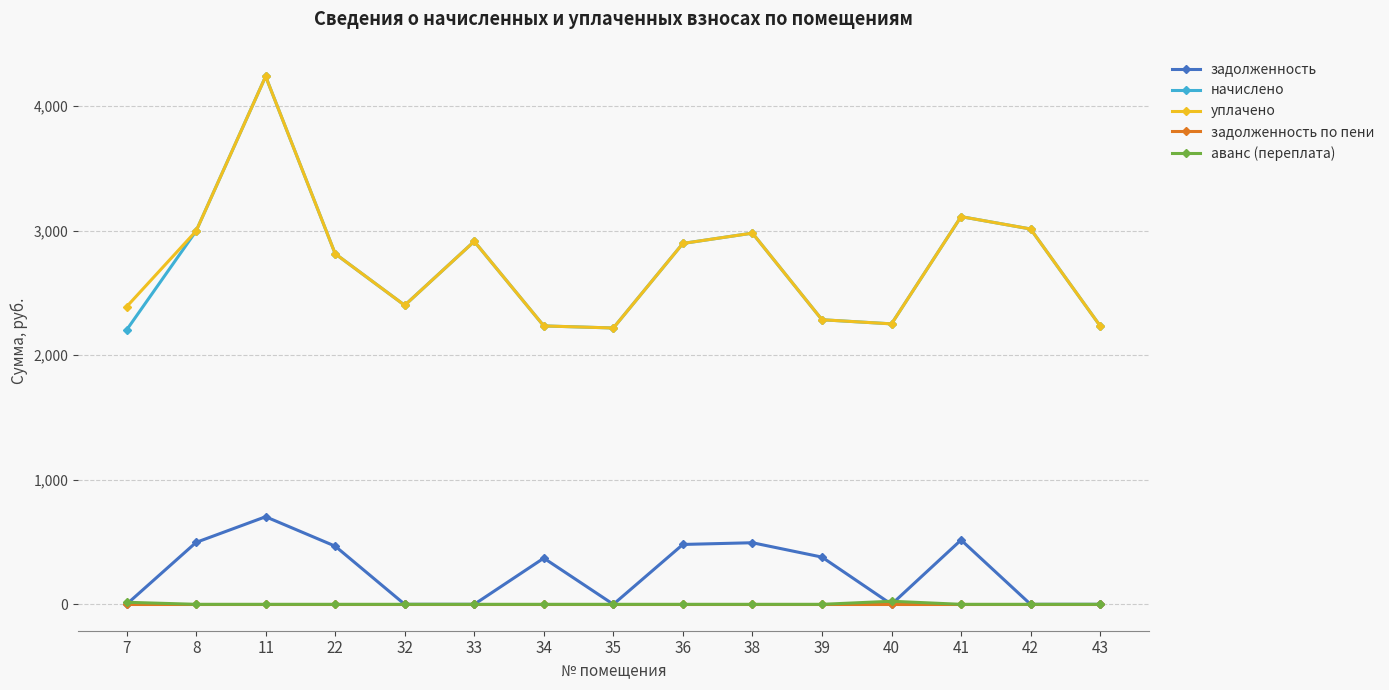

What is the greatest value displayed?

4239.4